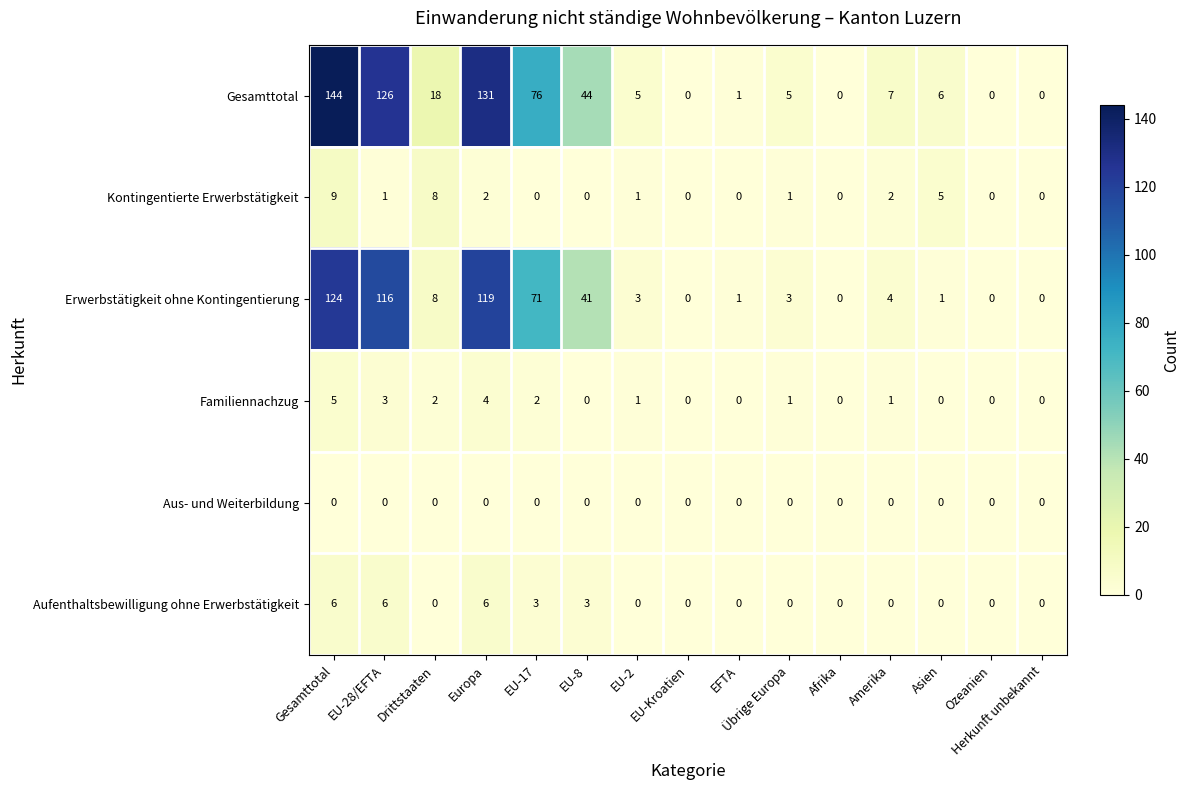

What is the average value of the Erwerbstätigkeit ohne Kontingentierung series?

33